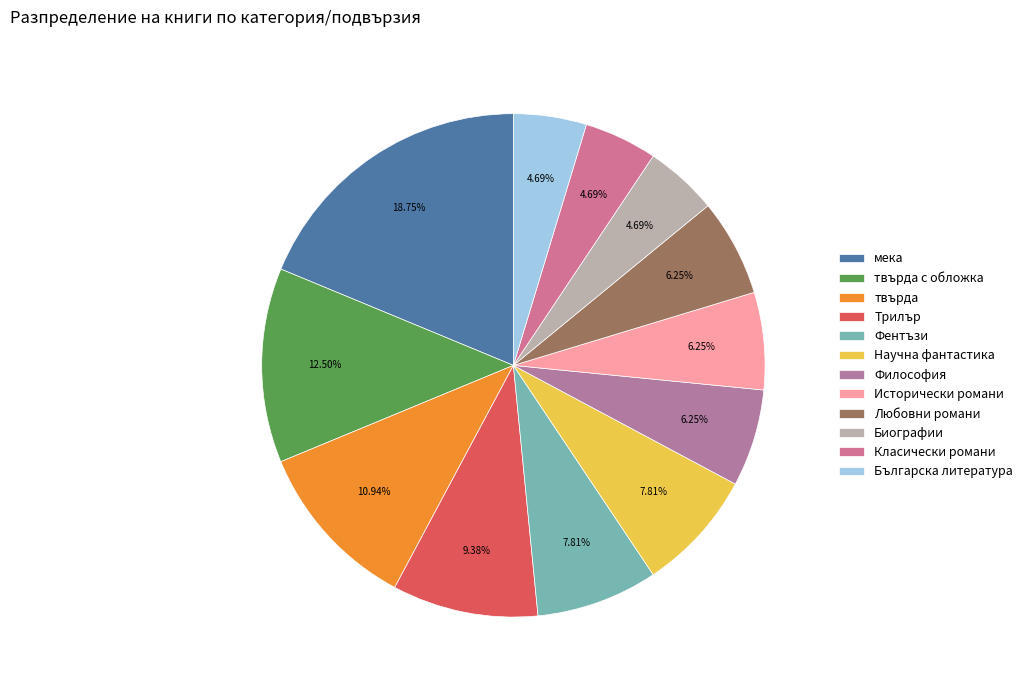

To the nearest percent, what is the combined percentage of Класически романи and Българска литература?

9%